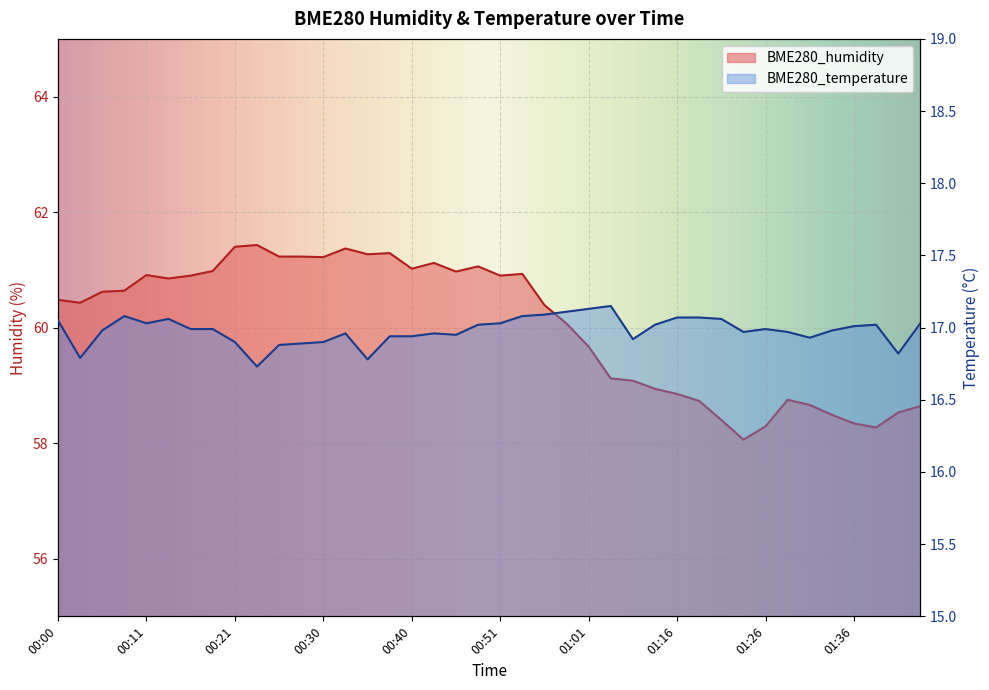

Reading left to right, list all the values displayed in this chart.

BME280_humidity: 00:00=60.5	00:03=60.4	00:06=60.6	00:08=60.6	00:11=60.9	00:13=60.9	00:15=60.9	00:18=61.0	00:21=61.4	00:23=61.4	00:26=61.2	00:28=61.2	00:30=61.2	00:33=61.4	00:35=61.3	00:38=61.3	00:40=61.0	00:43=61.1	00:45=61.0	00:48=61.1	00:51=60.9	00:53=60.9	00:56=60.4	00:58=60.1	01:01=59.7	01:03=59.1	01:08=59.1	01:14=58.9	01:16=58.9	01:18=58.7	01:21=58.4	01:23=58.1	01:26=58.3	01:28=58.8	01:31=58.7	01:33=58.5	01:36=58.3	01:38=58.3	01:40=58.5	01:43=58.6
BME280_temperature: 00:00=17.1	00:03=16.8	00:06=17.0	00:08=17.1	00:11=17.0	00:13=17.1	00:15=17.0	00:18=17.0	00:21=16.9	00:23=16.7	00:26=16.9	00:28=16.9	00:30=16.9	00:33=17.0	00:35=16.8	00:38=16.9	00:40=16.9	00:43=17.0	00:45=16.9	00:48=17.0	00:51=17.0	00:53=17.1	00:56=17.1	00:58=17.1	01:01=17.1	01:03=17.1	01:08=16.9	01:14=17.0	01:16=17.1	01:18=17.1	01:21=17.1	01:23=17.0	01:26=17.0	01:28=17.0	01:31=16.9	01:33=17.0	01:36=17.0	01:38=17.0	01:40=16.8	01:43=17.0